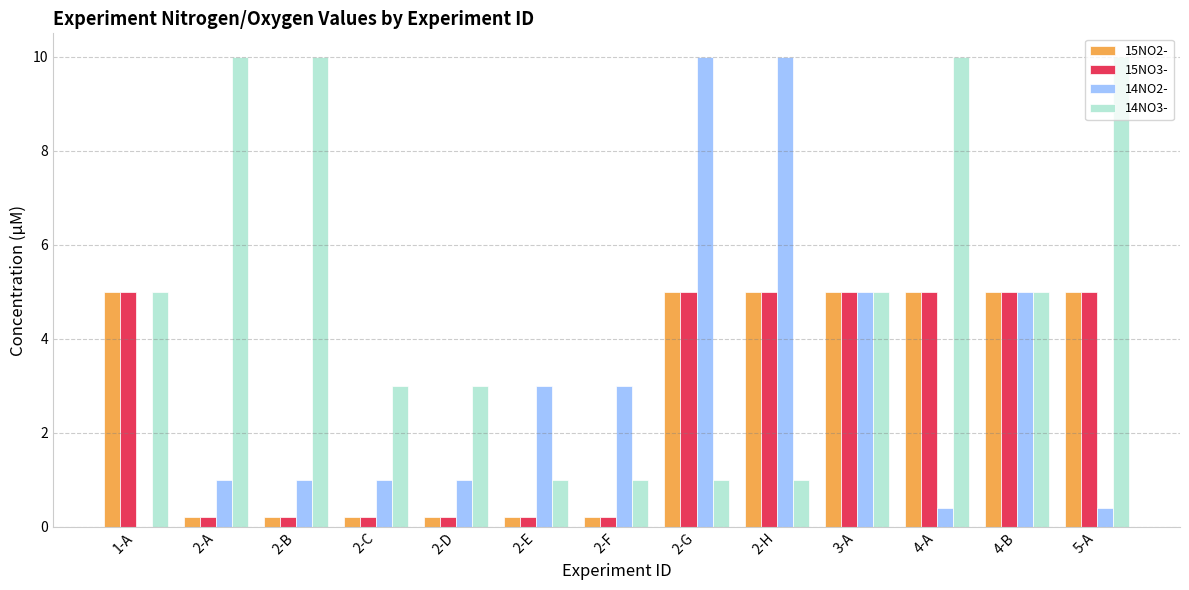

What is the spread (max minus min) of values at 2-H?

9.0